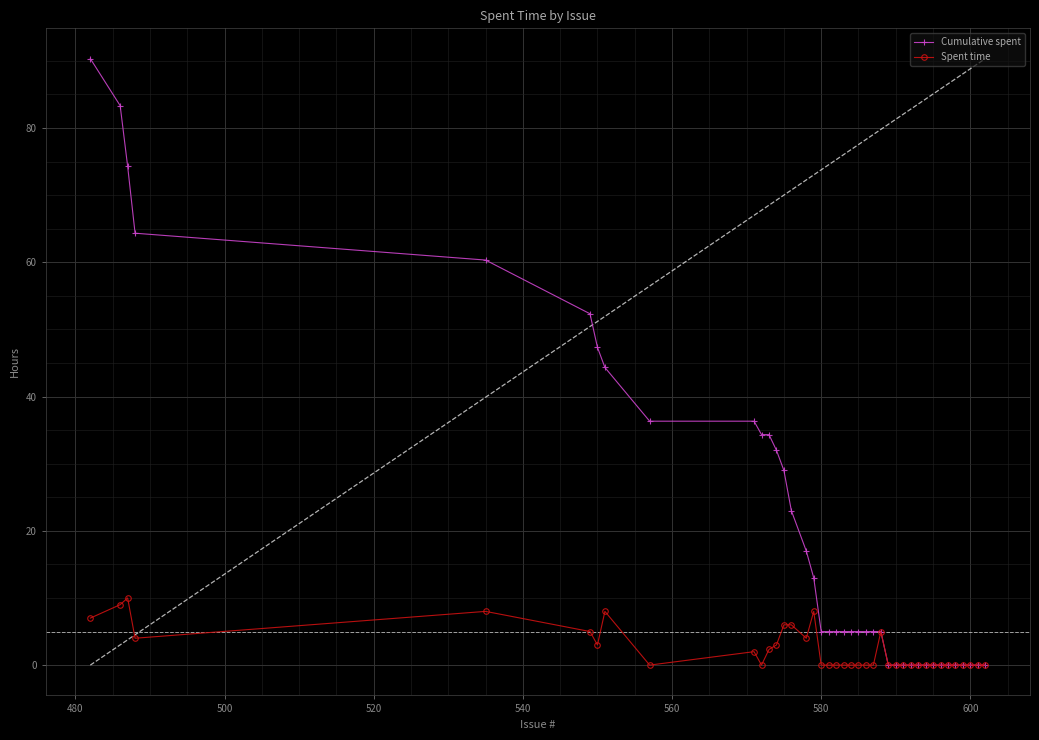

True or false: Spent time has a value of 0.0 at 600.

True